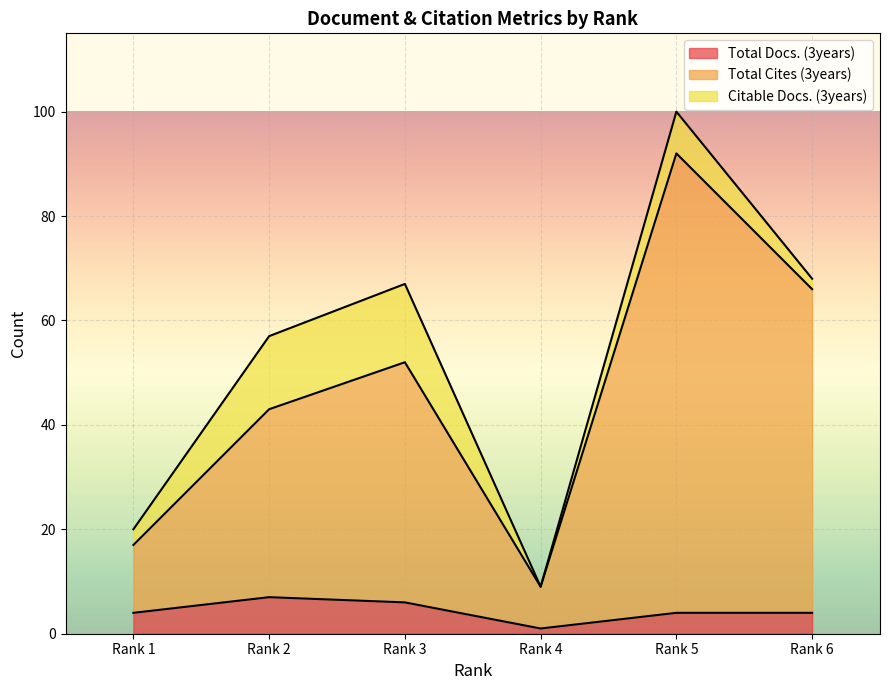

The value of Total Docs. (3years) at Rank 5 is 4. True or false?

True